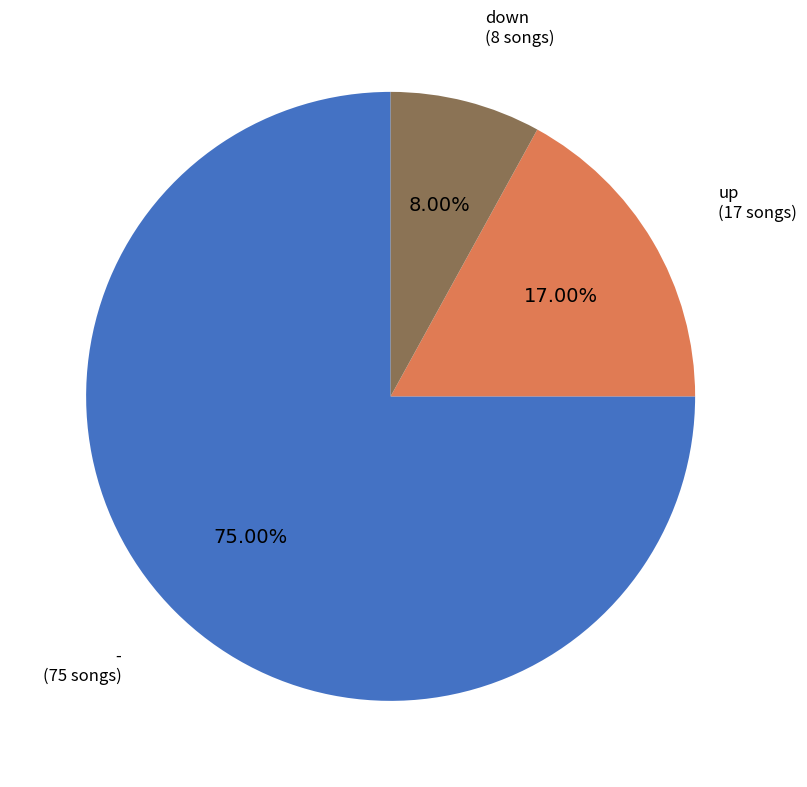

Is there a majority slice in this chart?

Yes